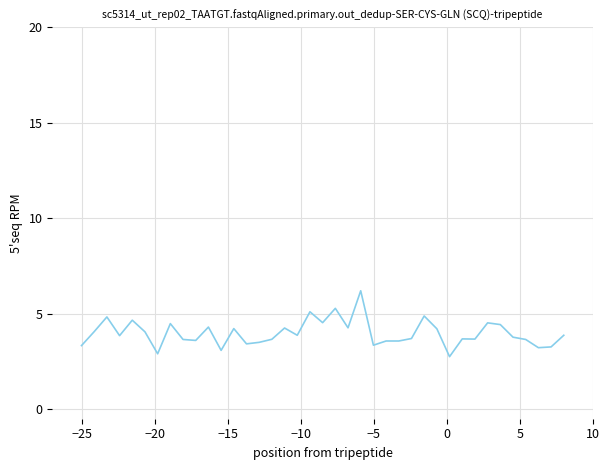

What is the greatest value displayed?

6.2